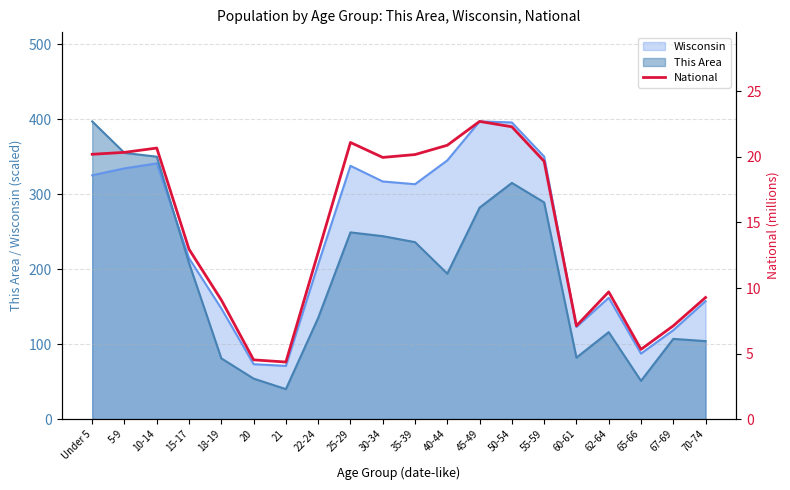

How many interior local peaks (higher than both neighbors) does the data have?

4